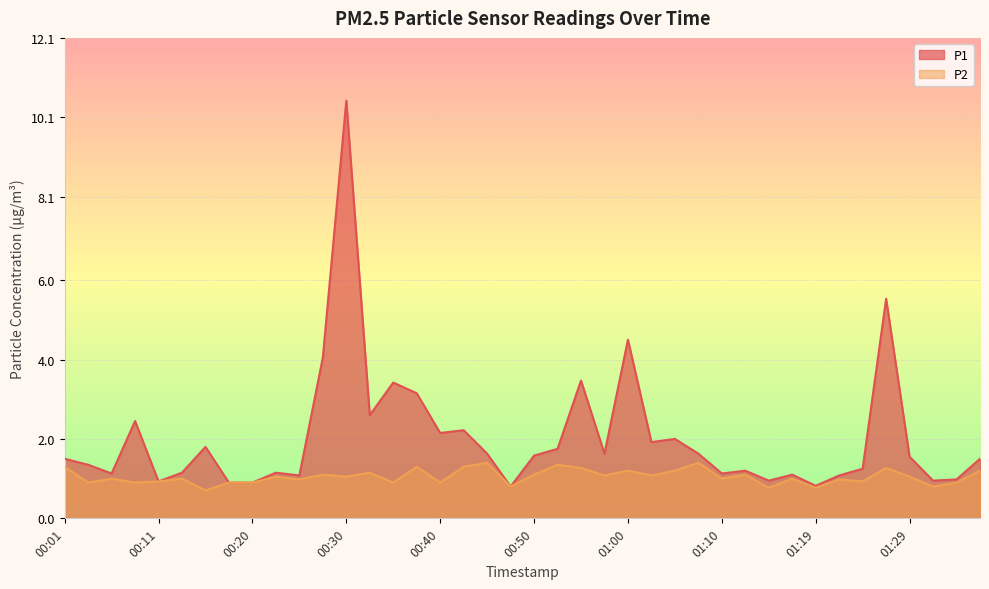

Which series changed the most between 00:08 and 01:10?

P1